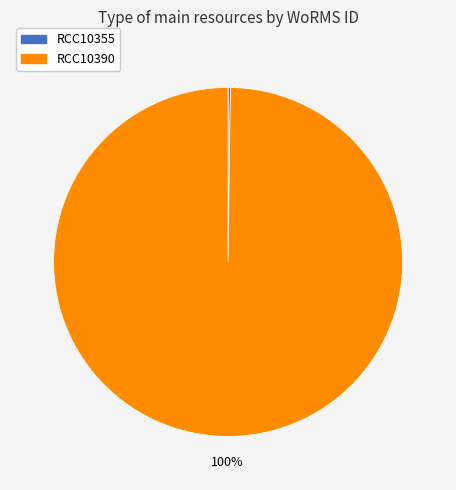

To the nearest percent, what portion does RCC10390 represent?

100%